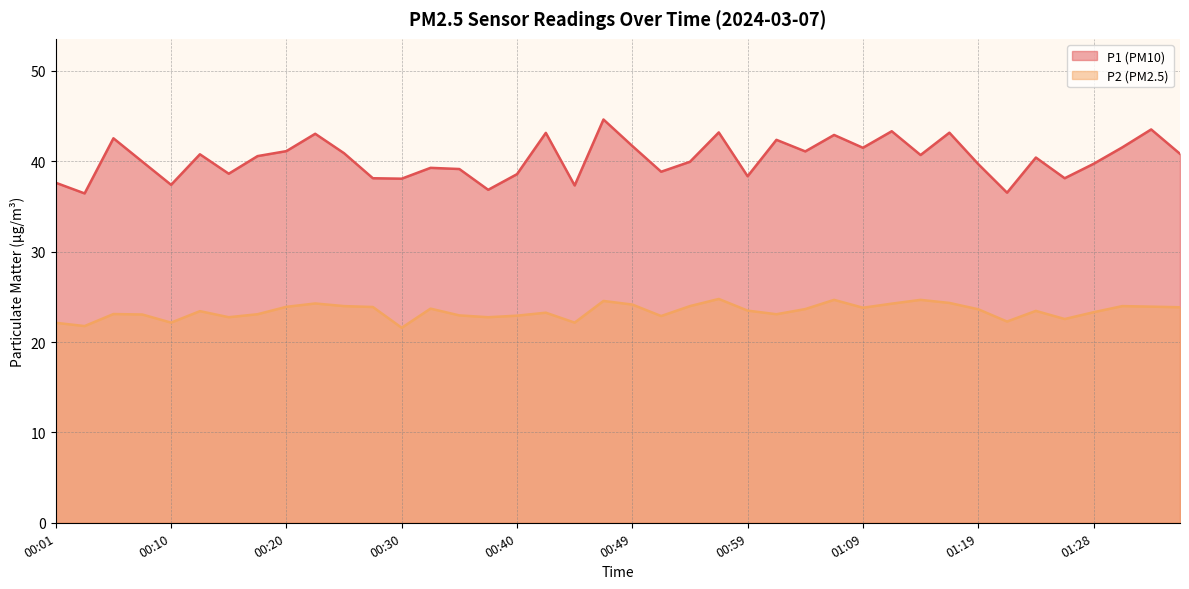

At which category does the chart reach its peak across all series?

00:47